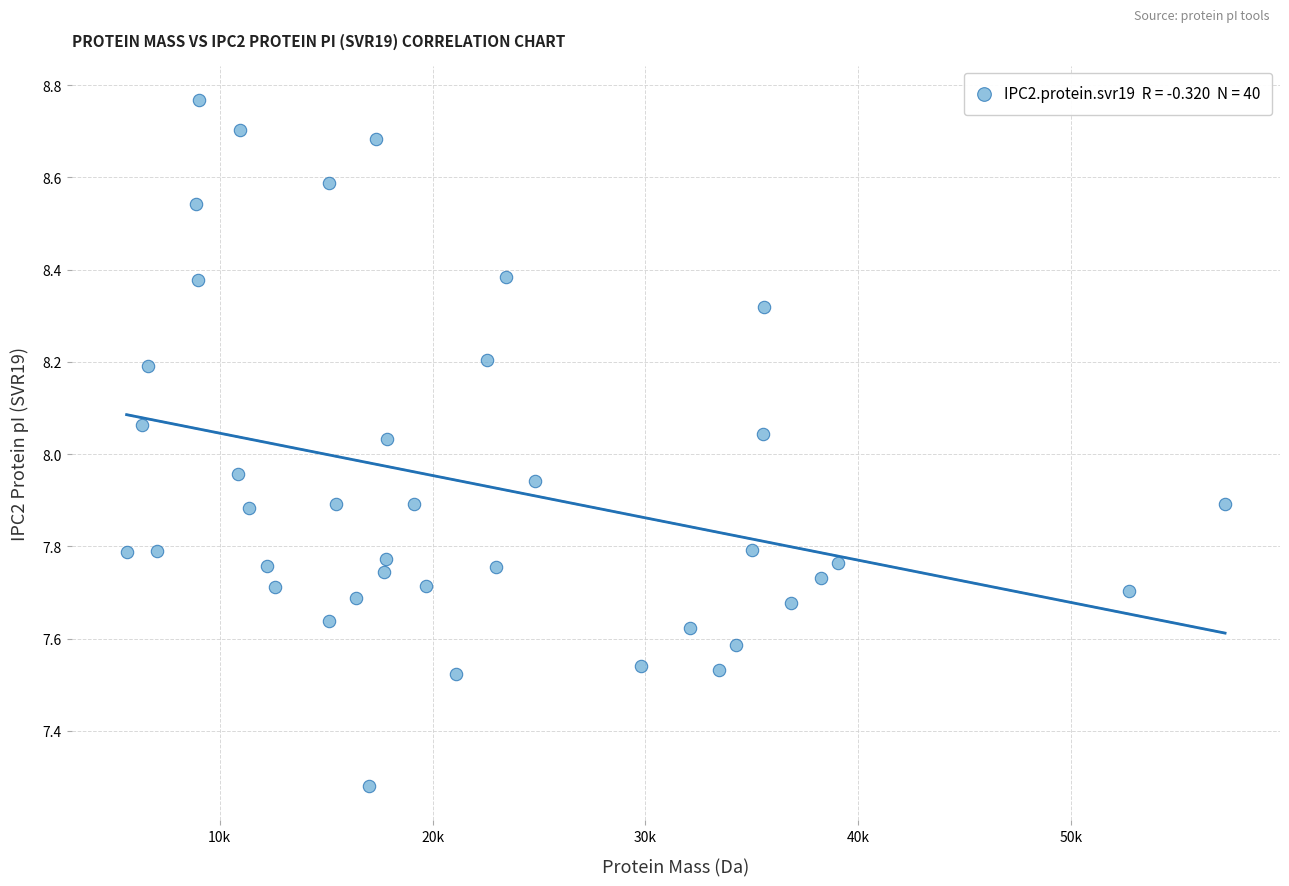

What is the range of Y values (max minus min)?

1.5